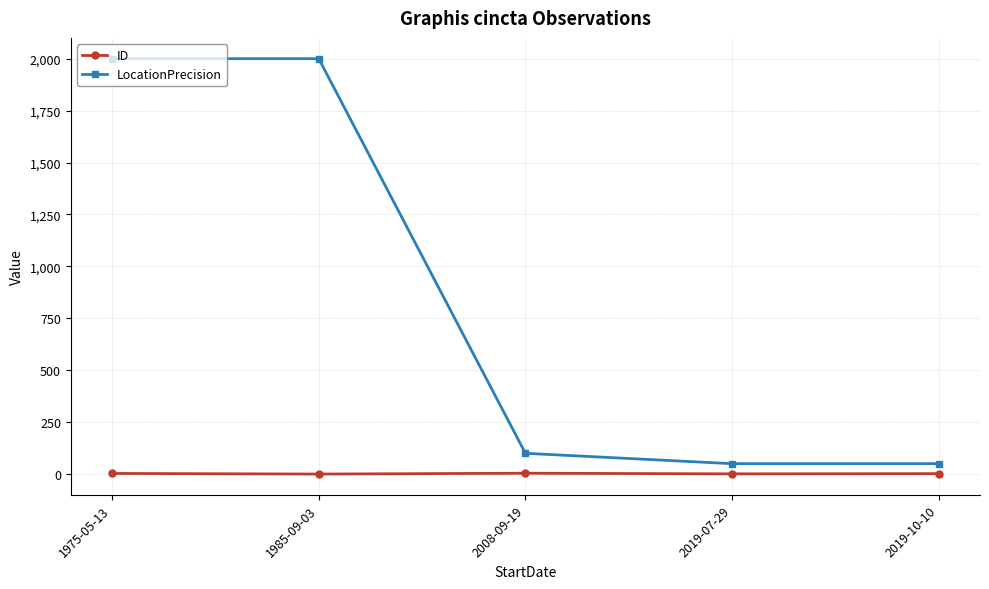

What is the average value of the LocationPrecision series?

840